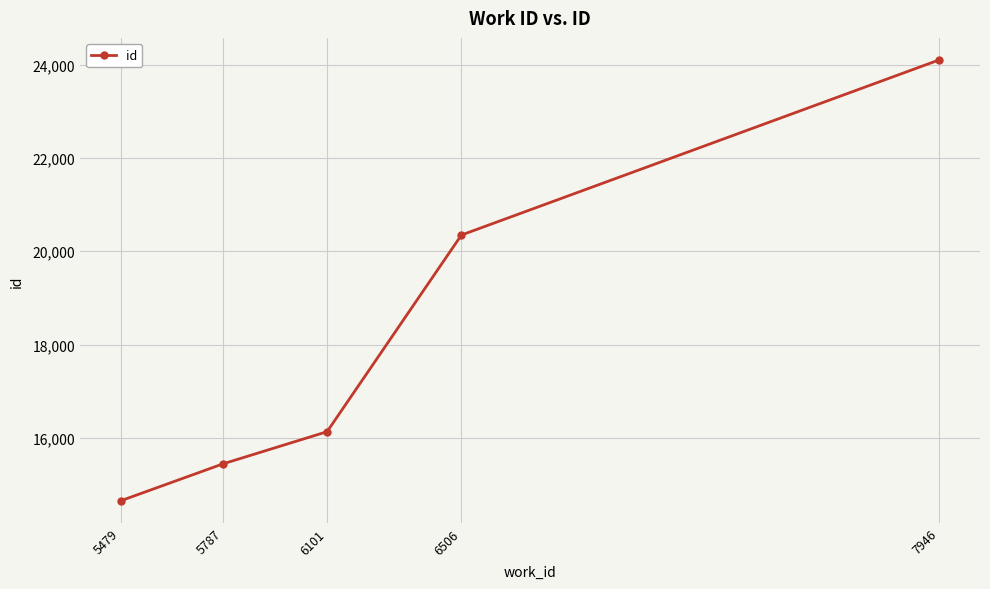

What is the average value?

18134